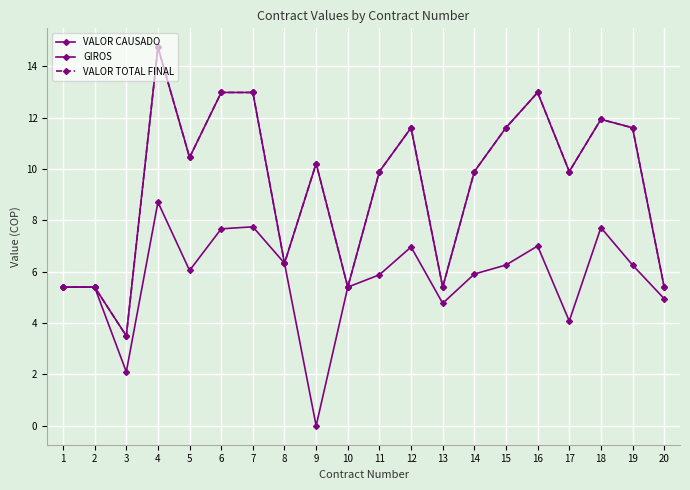

Rank the series at 15 from highest to lowest value.

VALOR CAUSADO, VALOR TOTAL FINAL, GIROS